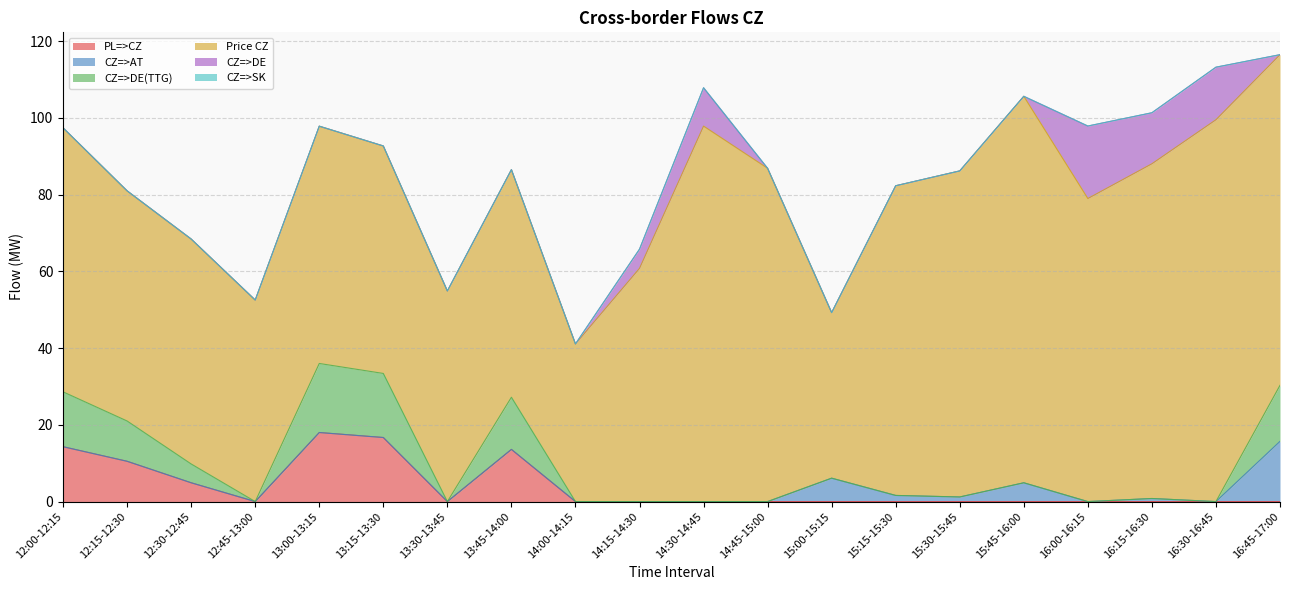

What is the minimum value for Price CZ?

41.1